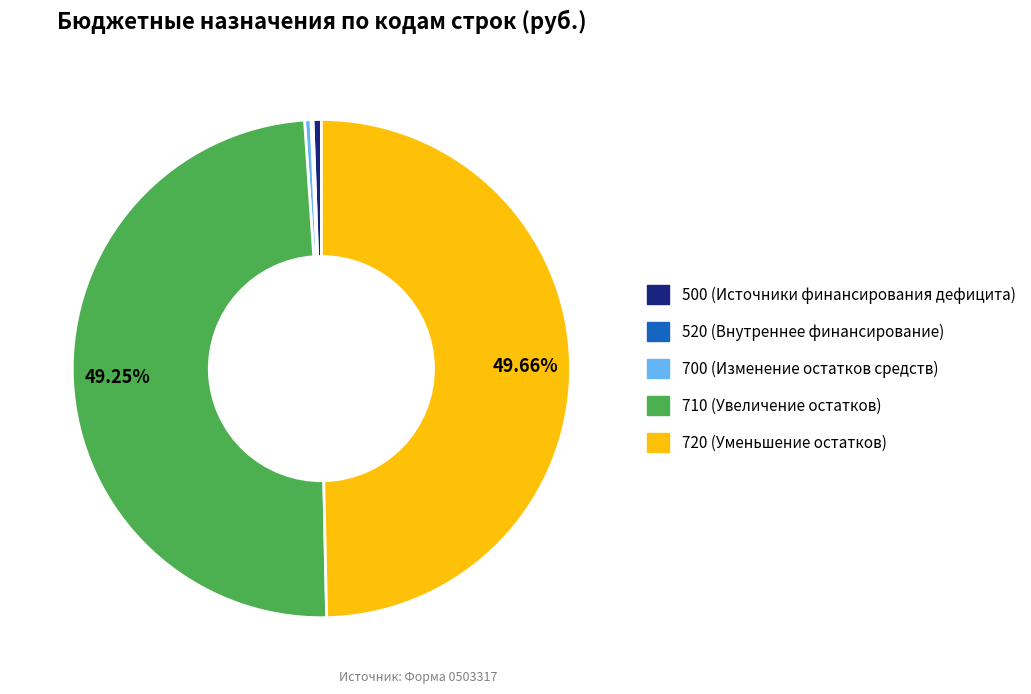

Does 500 (Источники финансирования дефицита) represent more than half of the total?

No